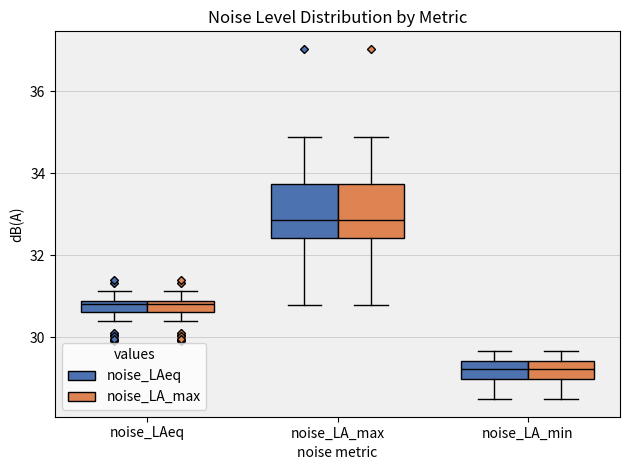

Where does the upper whisker of the box for noise_LA_min (noise_LAeq) end on the y-axis? The values are not printed on the chart, so give them approximately, as read against the axis.

29.6